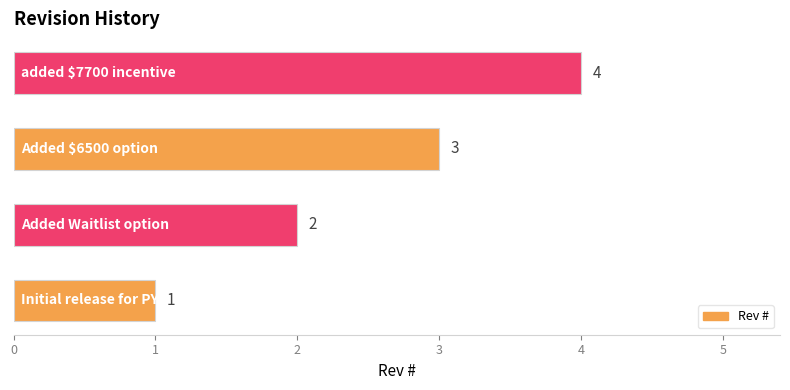

Count the values in the range 2 to 4.

3